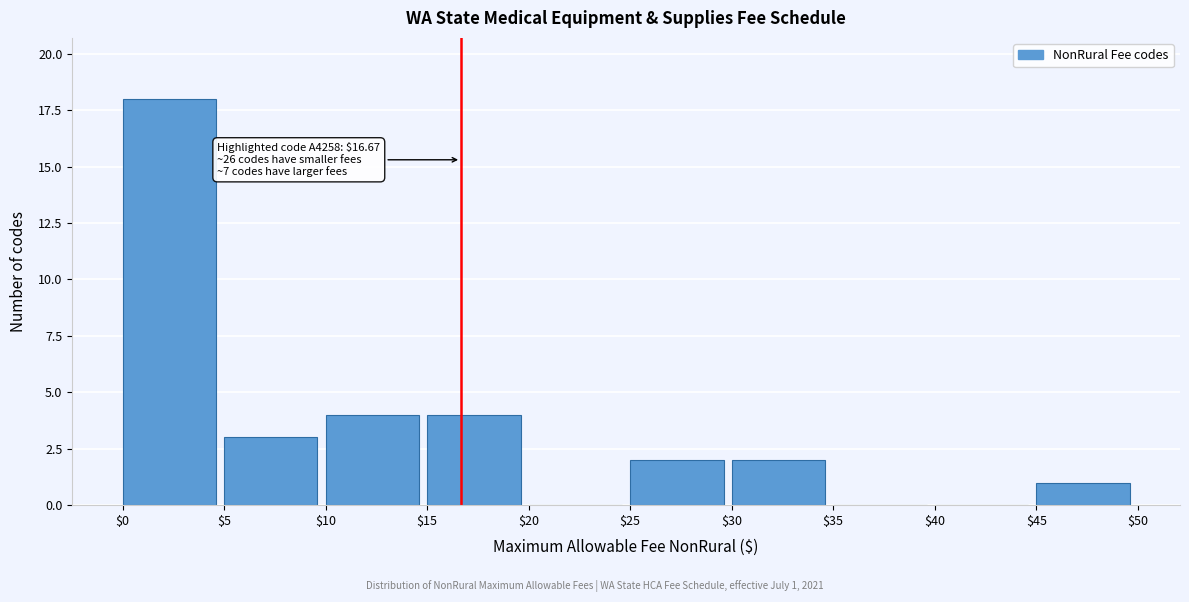

Which range on the x-axis has the tallest bar?

$0 to $5